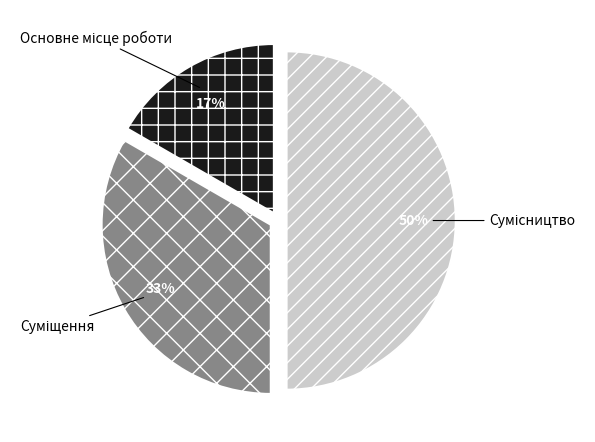

To the nearest percent, what is the average slice percentage?

33%